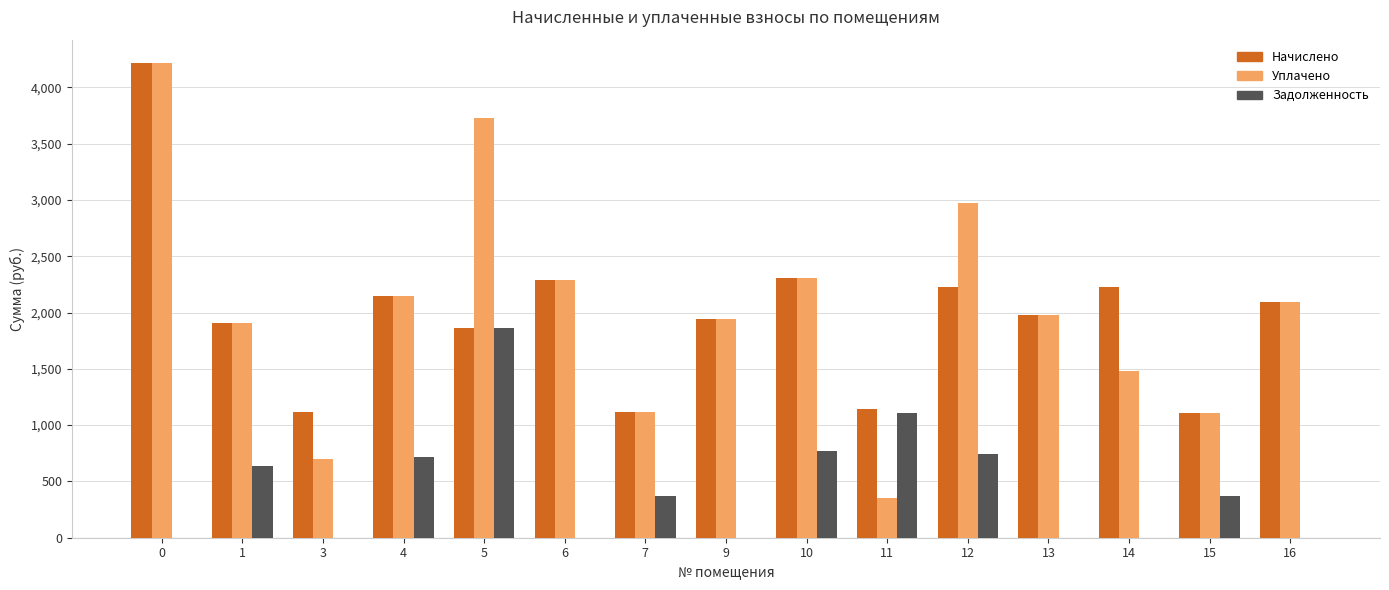

What is the spread (max minus min) of values at 13?

1976.2